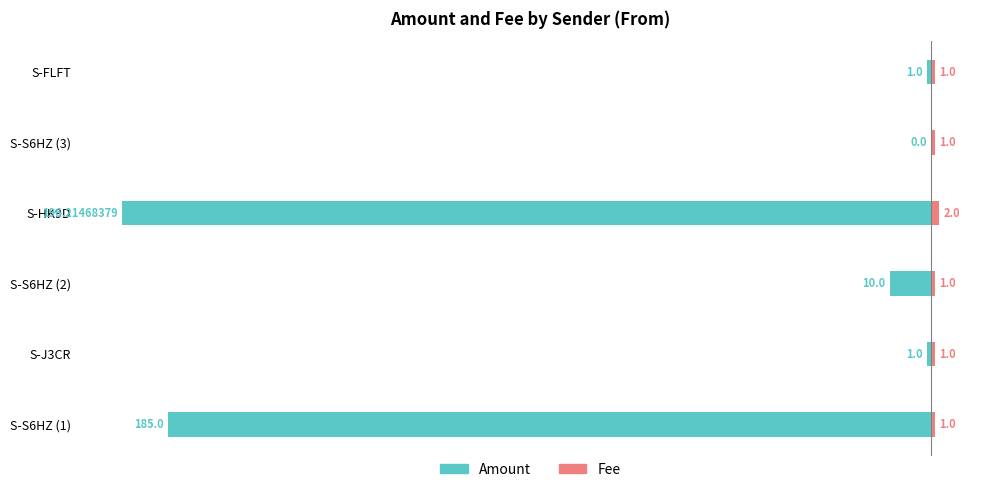

Count the number of data series in this chart.

2